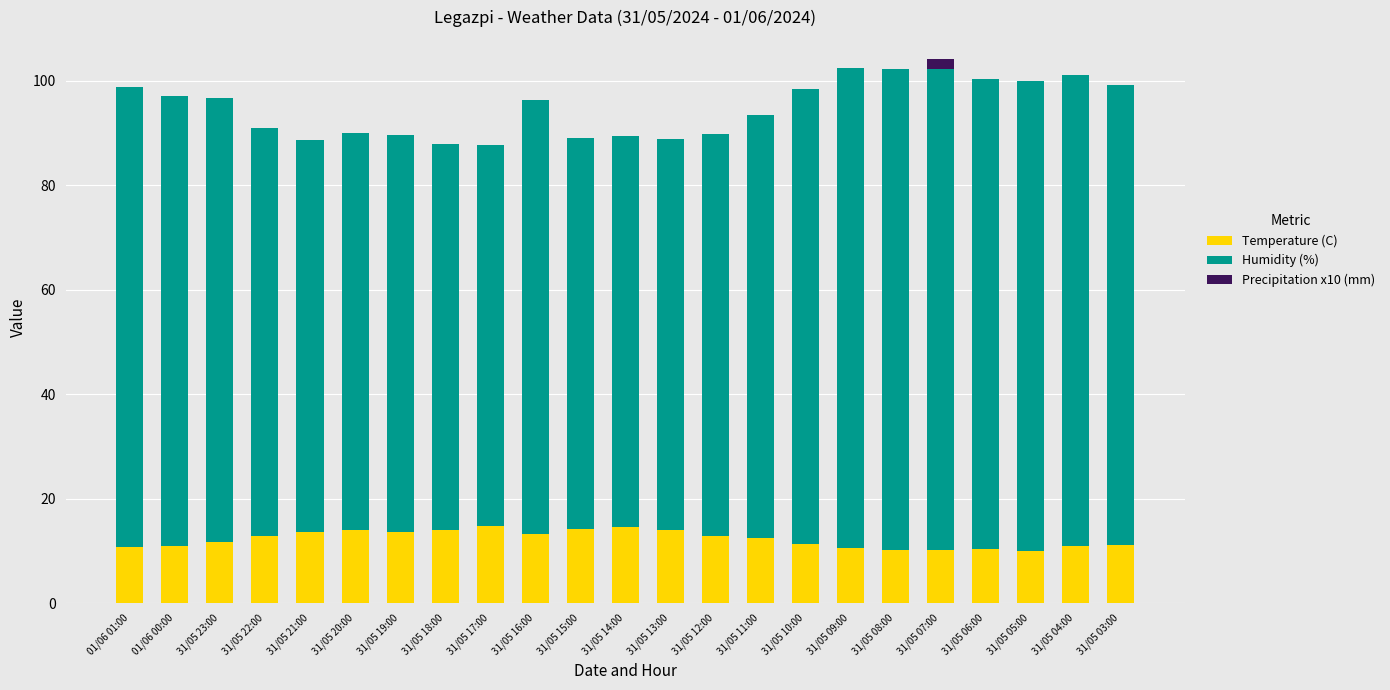

What is the sum of the Temperature (C) values at 31/05 15:00 and 31/05 10:00?

25.5